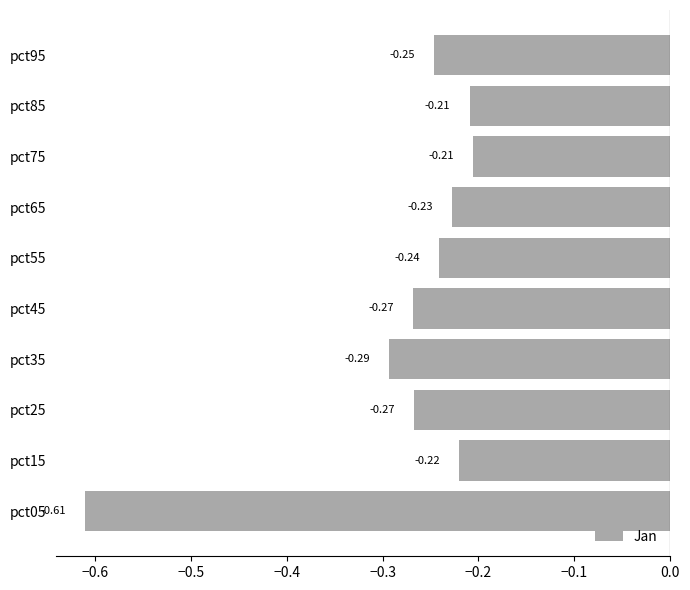

What is the difference between the maximum and minimum values?

0.4